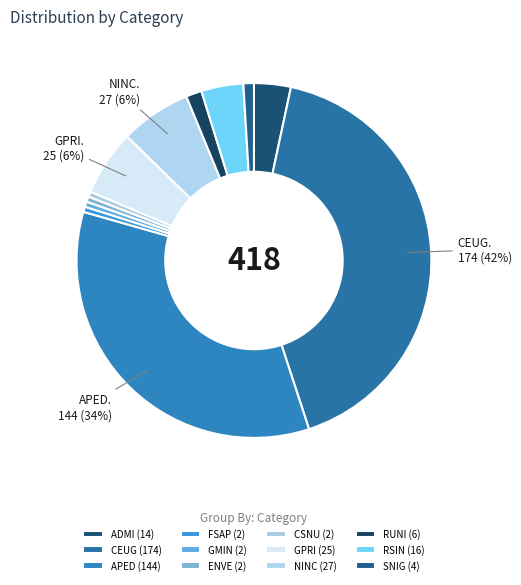

Is there a majority slice in this chart?

No